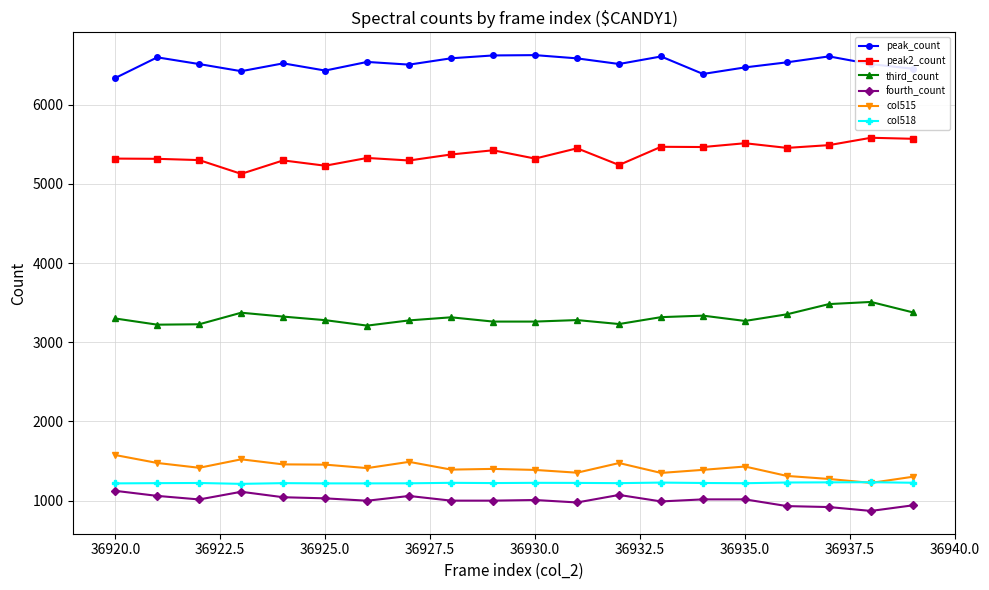

What is the value of the peak_count point at the 13th from the left?

6515